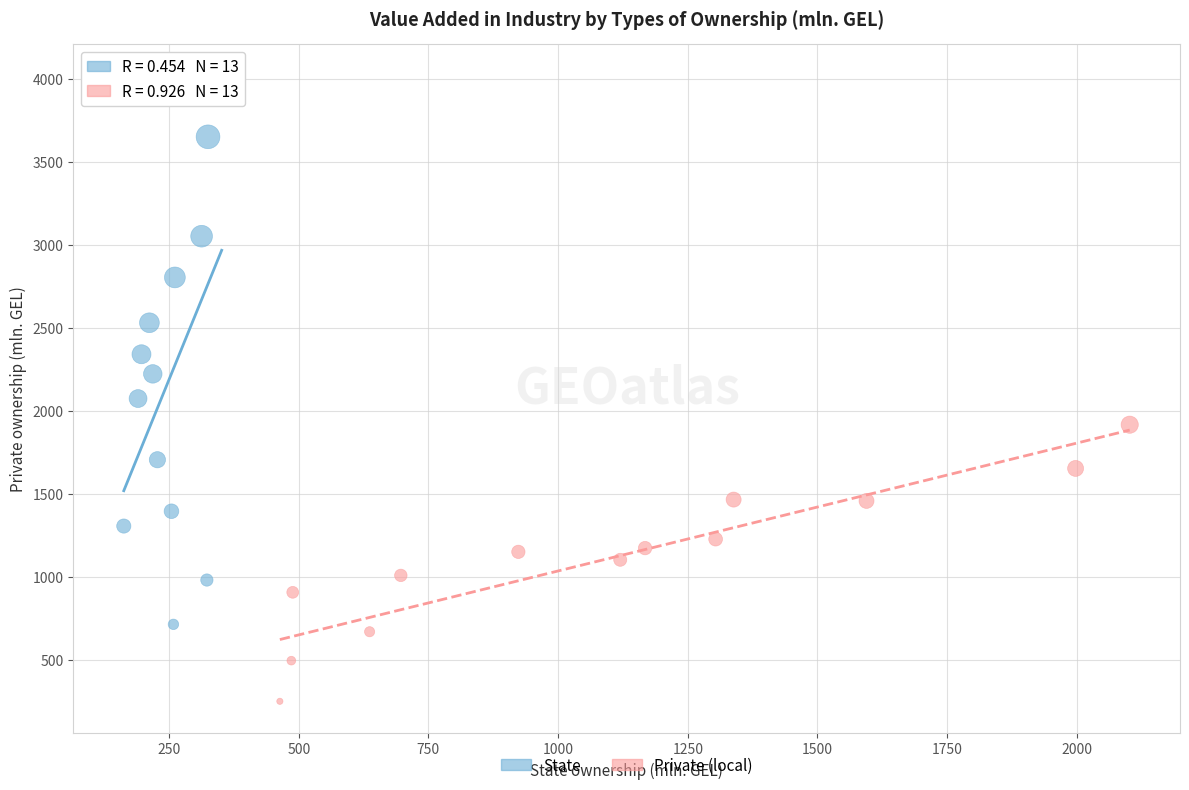

Which series has the largest Y range (max minus min)?

State